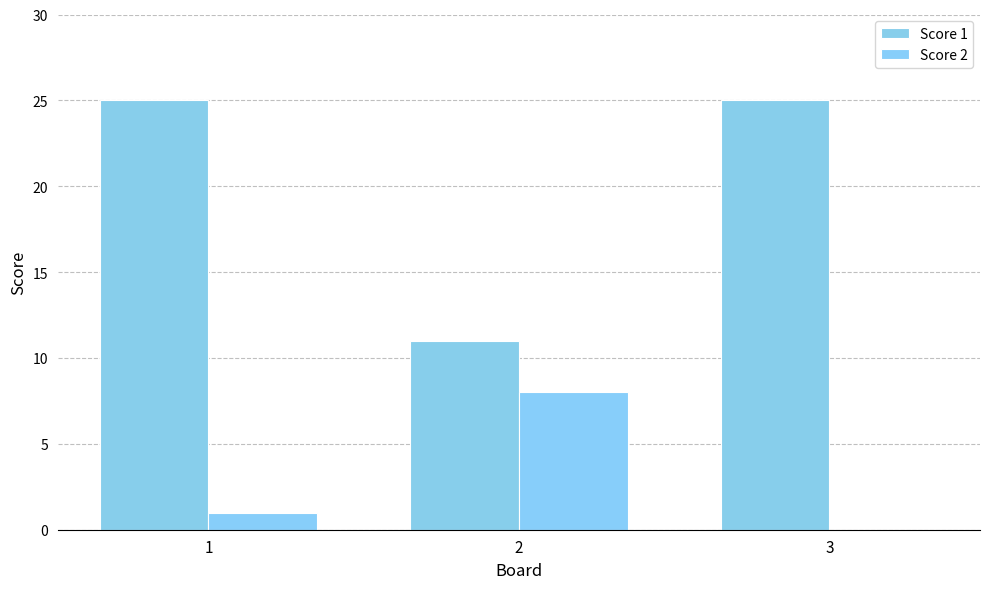

What is the sum of all Score 1 values?

61